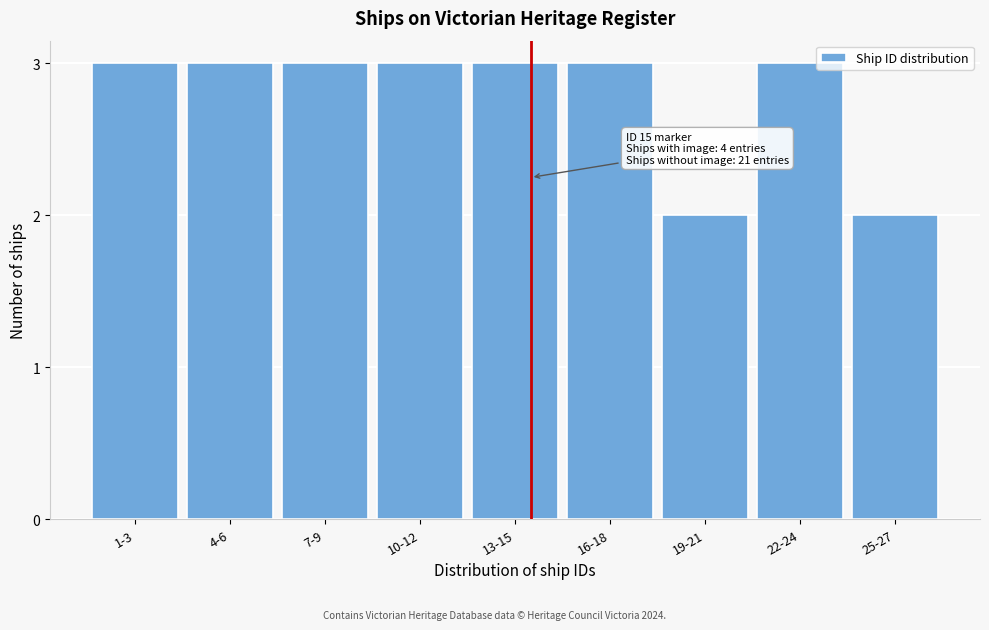

Reading left to right, extract all data points from this chart.

1-3=3	4-6=3	7-9=3	10-12=3	13-15=3	16-18=3	19-21=2	22-24=3	25-27=2